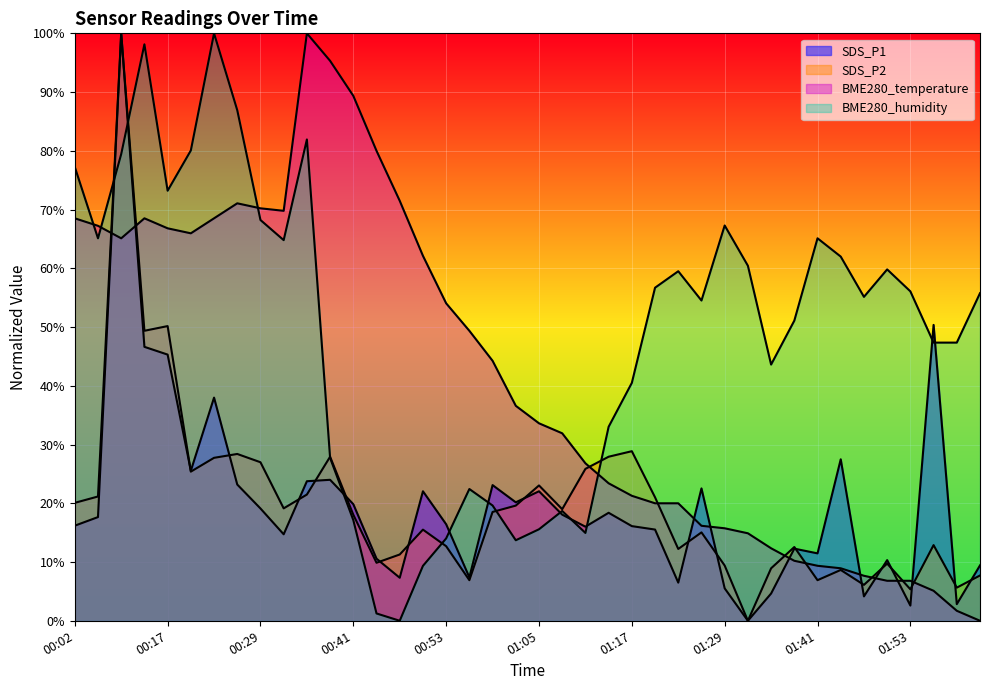

At which category is the sum across all series the highest?

00:08